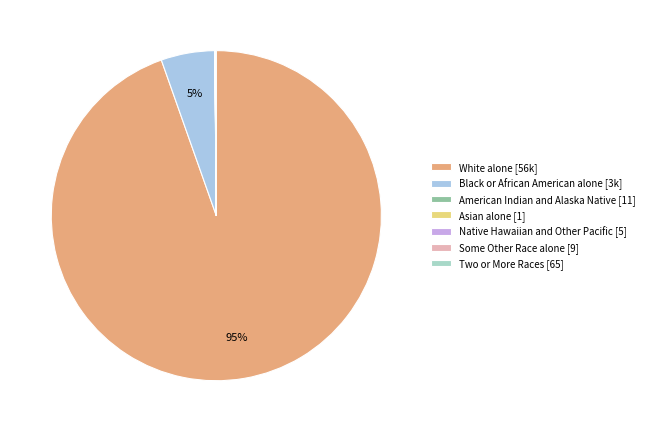

To the nearest percent, what is the combined percentage of American Indian and Alaska Native and White alone?

95%